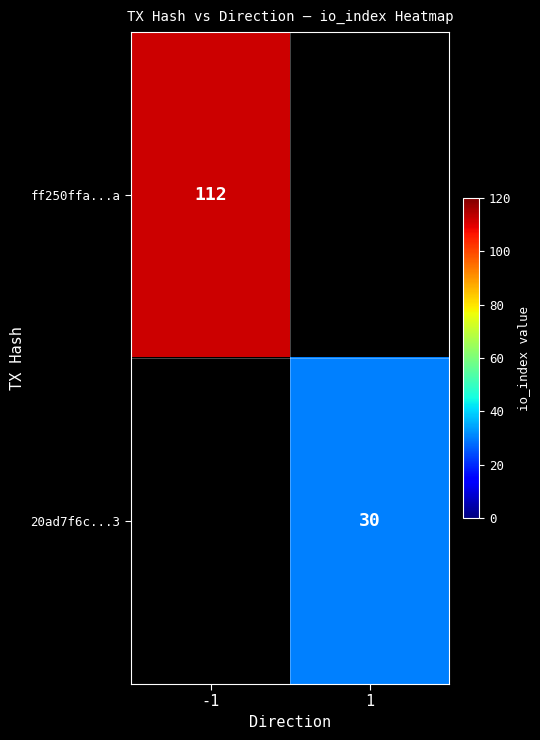

Which label corresponds to the largest value in the chart?

-1